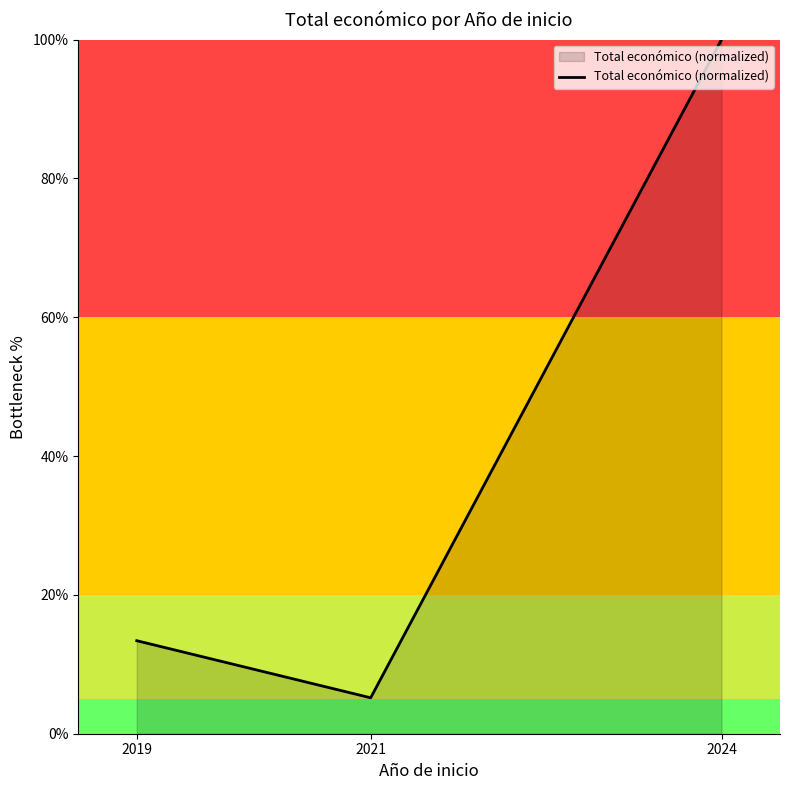

Which has a higher value, 2021 or 2019?

2019